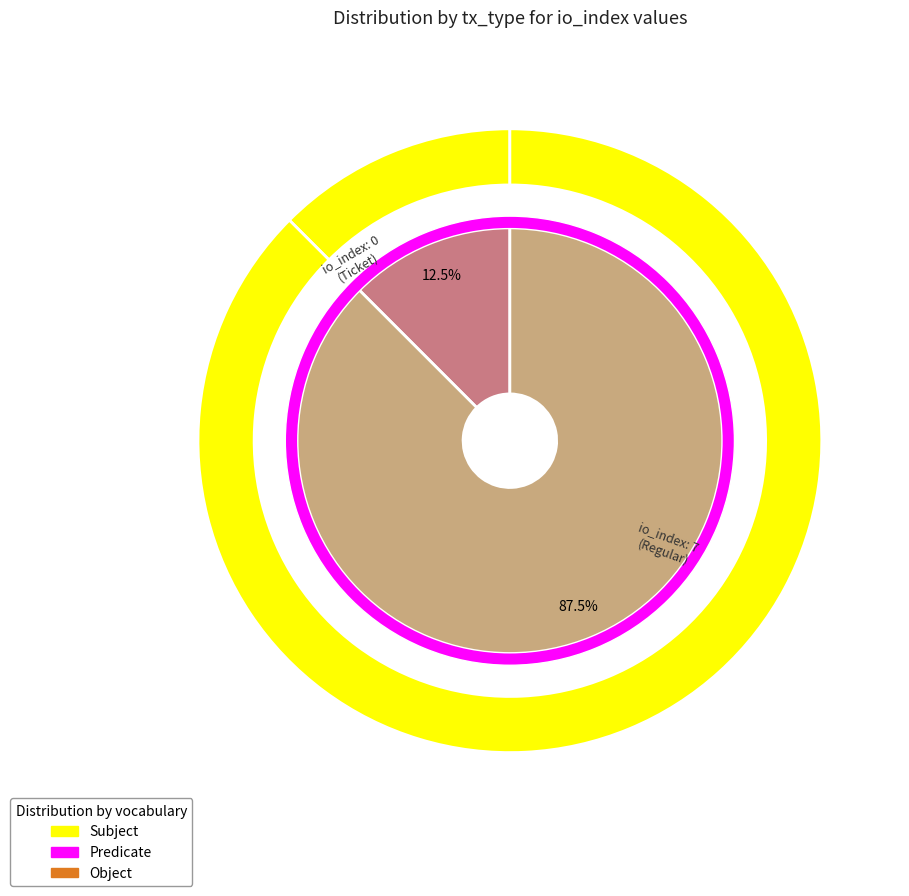

Which category has the smallest portion of the pie?

Ticket (index 0)